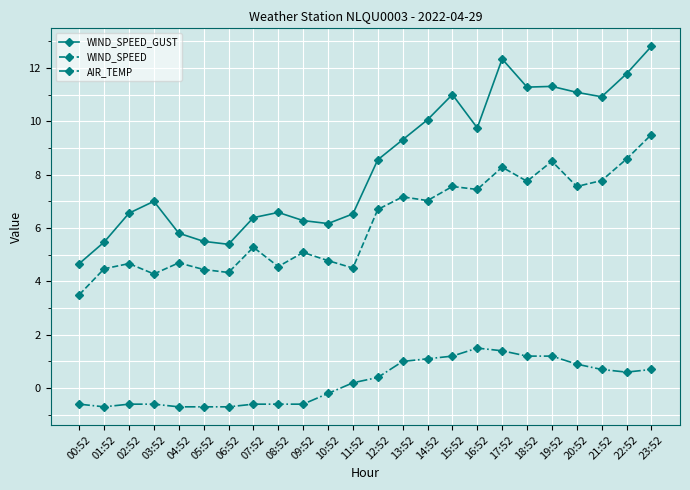

List the series in order of their overall mean, lowest first.

AIR_TEMP, WIND_SPEED, WIND_SPEED_GUST